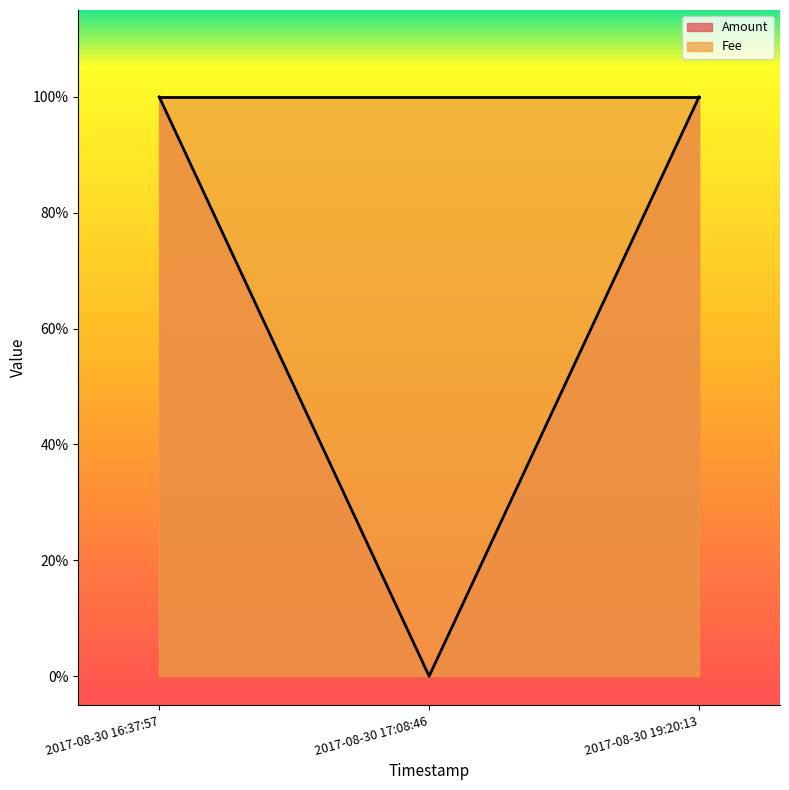

What is the value of the 1st point from the left?

1